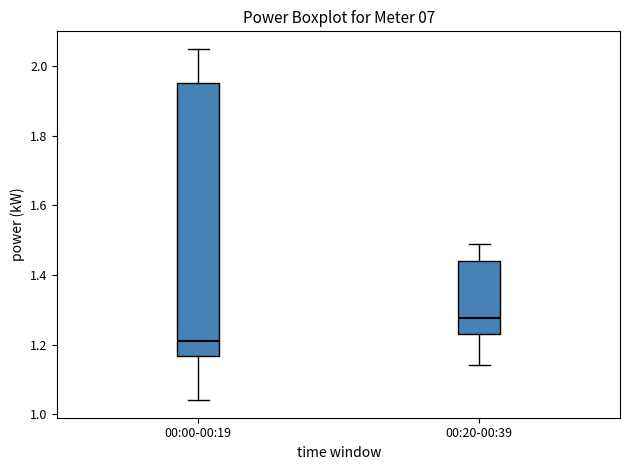

Reading left to right, read every box against the y-axis: the position of its median line, the range the box covers, and the ends of its whiskers. The values are not printed on the chart, so give them approximately, as read against the axis.

00:00-00:19: median 1.22, box 1.16 to 1.96, whiskers 1.04 to 2.06
00:20-00:39: median 1.28, box 1.24 to 1.44, whiskers 1.14 to 1.50